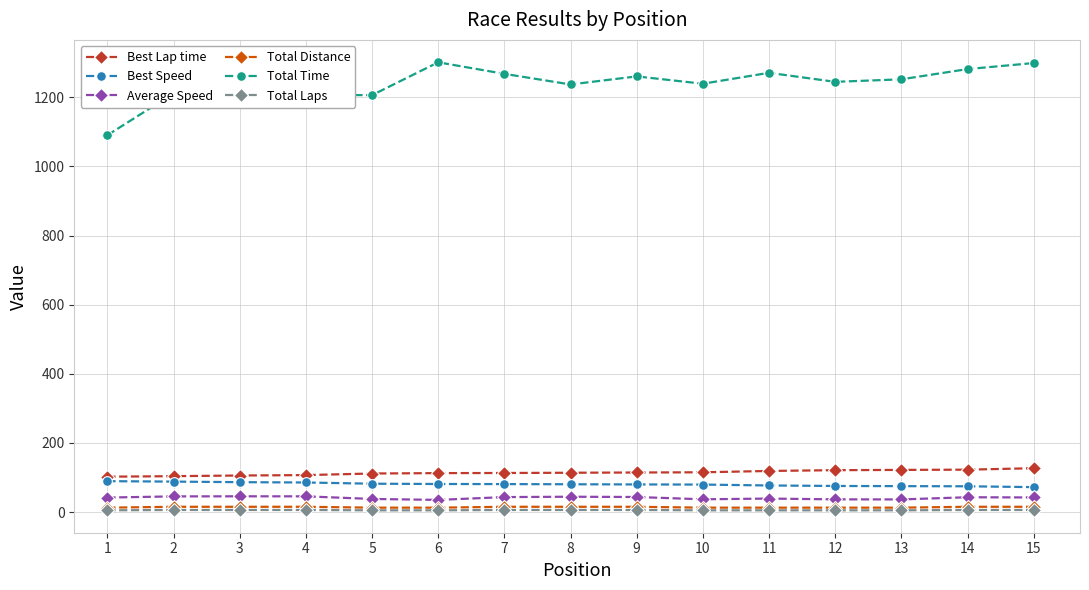

At how many categories does at least one series exceed 769?

15